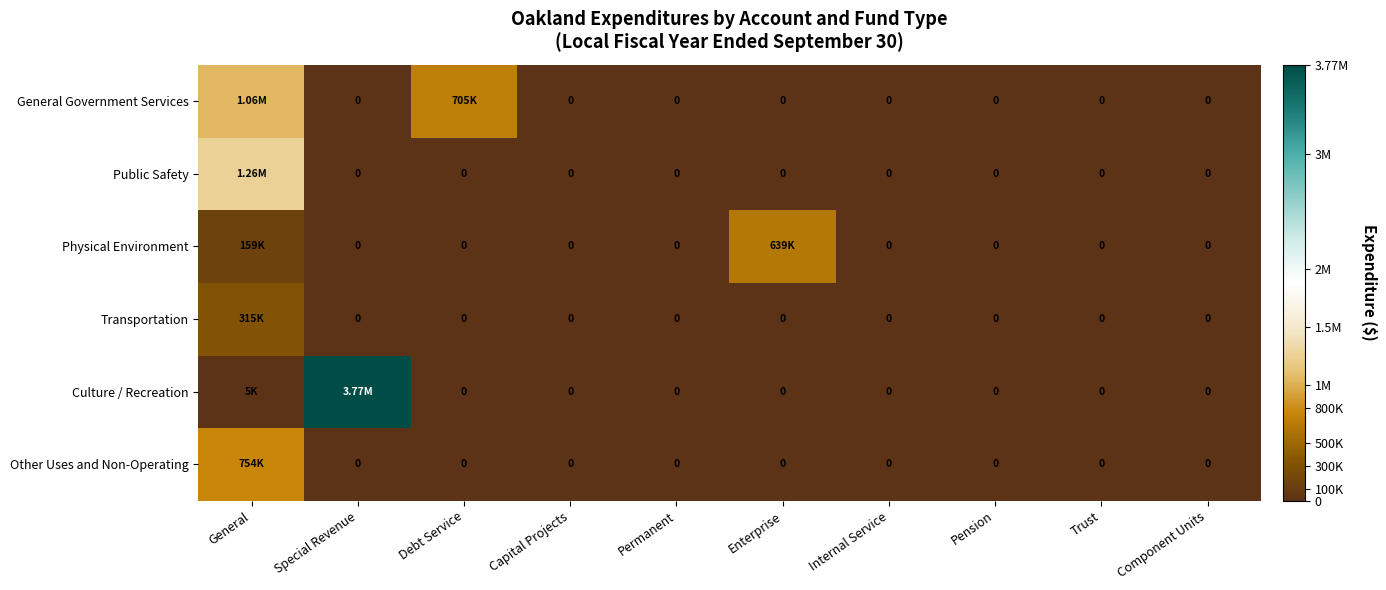

What is the highest value of the Other Uses and Non-Operating series?

754033